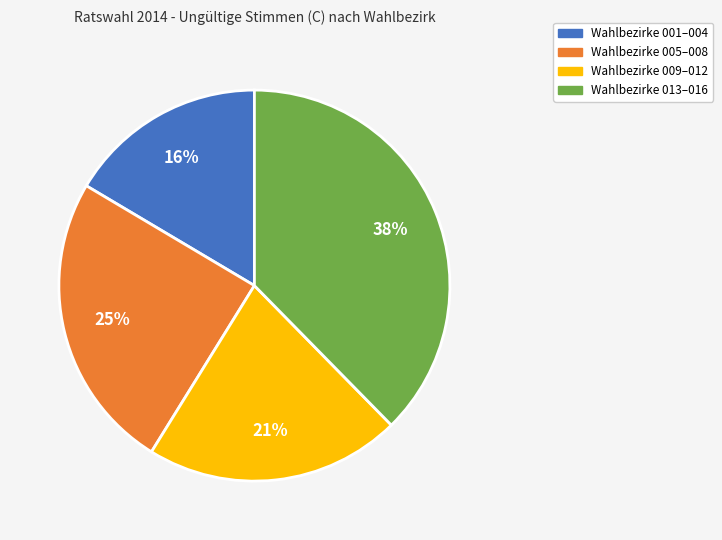

Is there a majority slice in this chart?

No